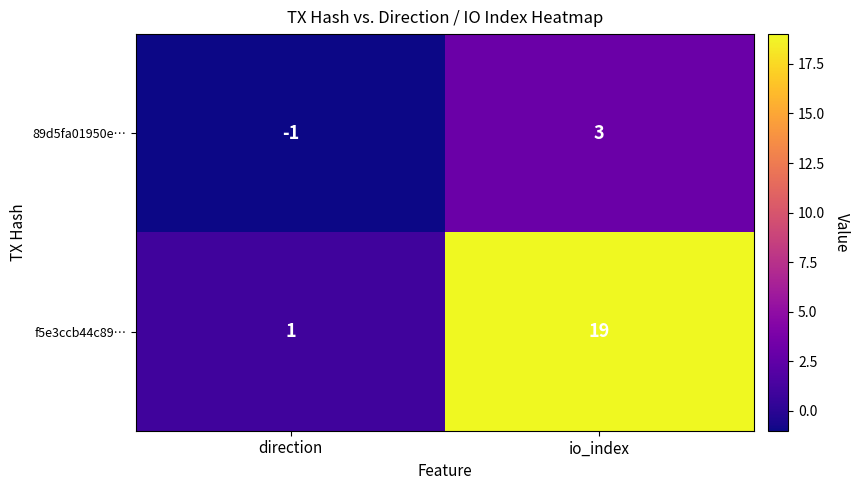

What is the spread (max minus min) of values at direction?

2